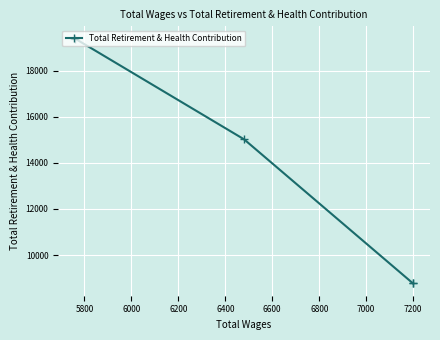

How many data points are less than 15019?

2